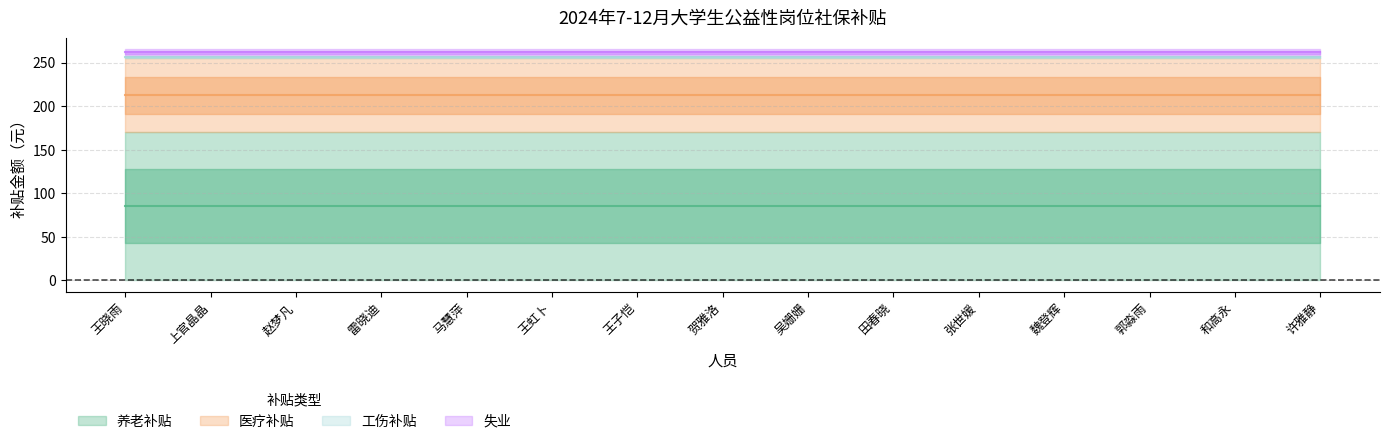

What value does the 养老补贴 series have at 王虹卜?

169.9